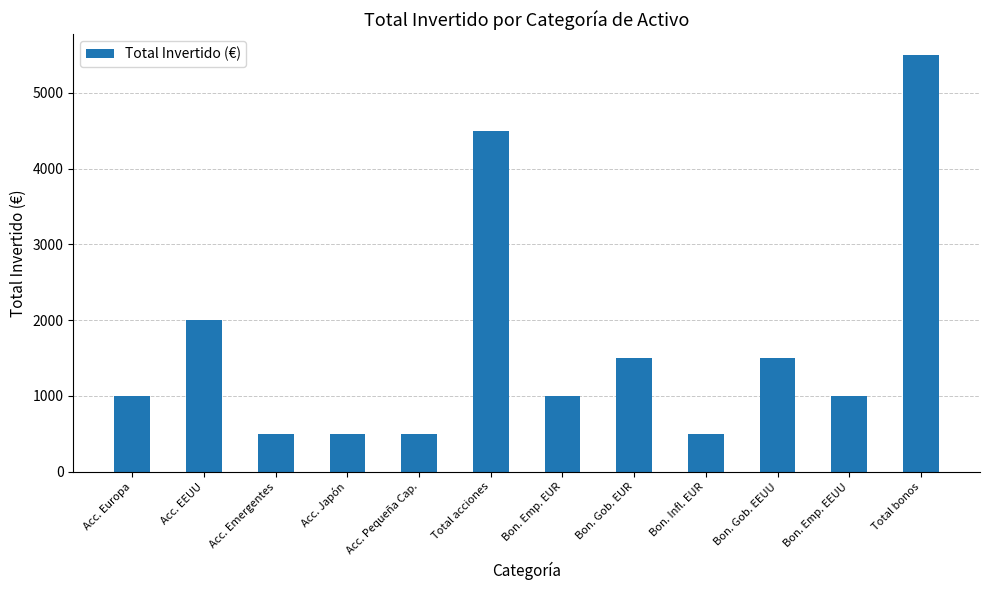

What is the difference between the maximum and minimum values?

5000